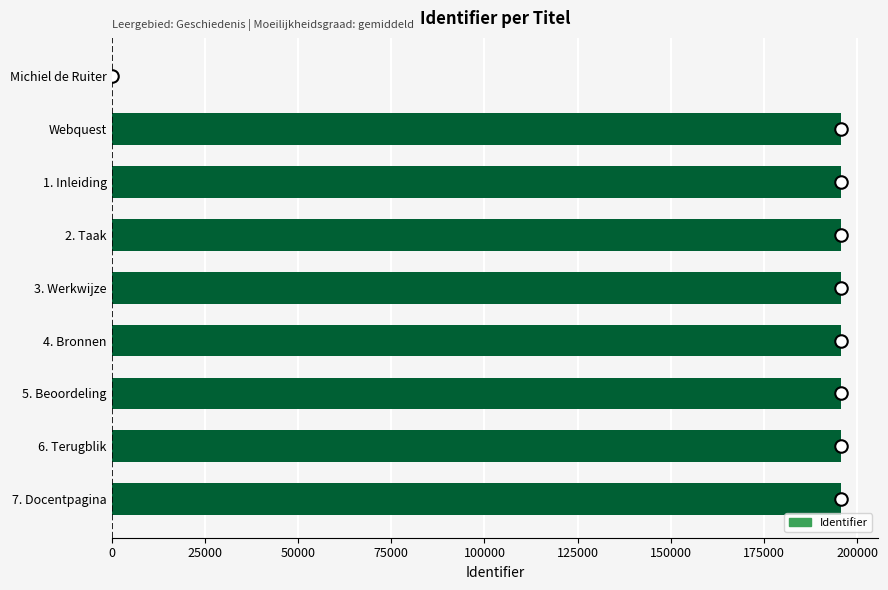

What is the sum of all values?

1566283